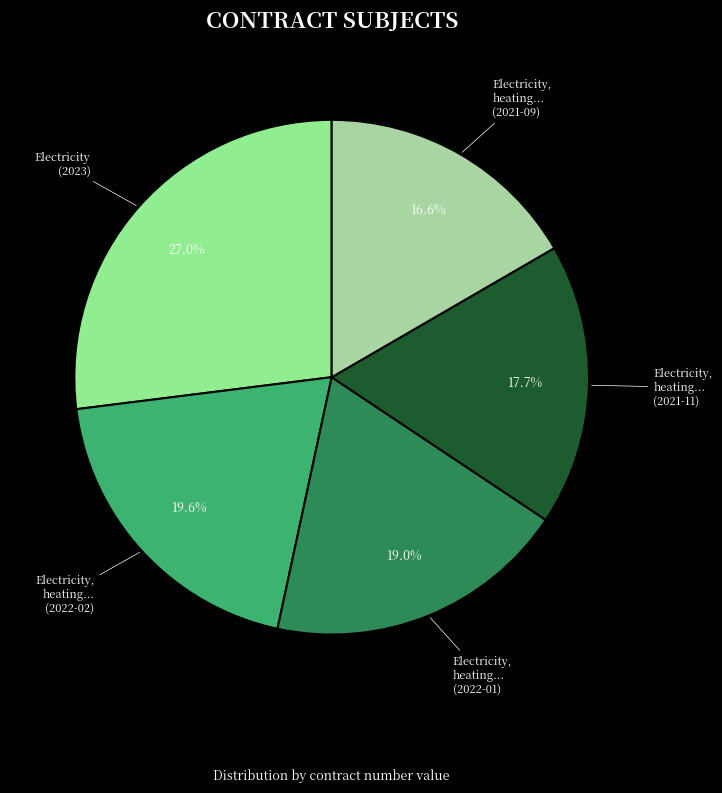

How many segments does this pie chart have?

5